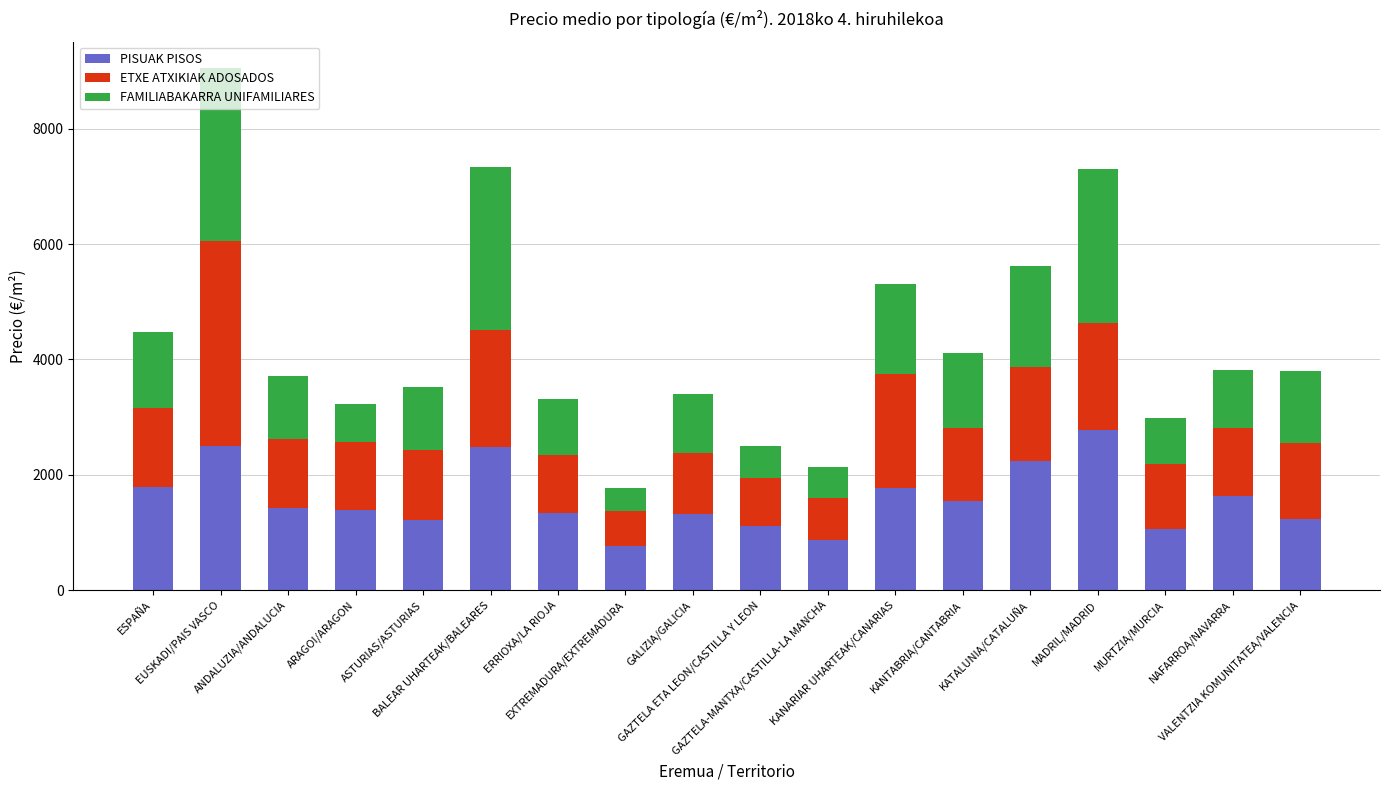

What is the difference between the maximum and minimum values in the PISUAK PISOS series?

2006.7